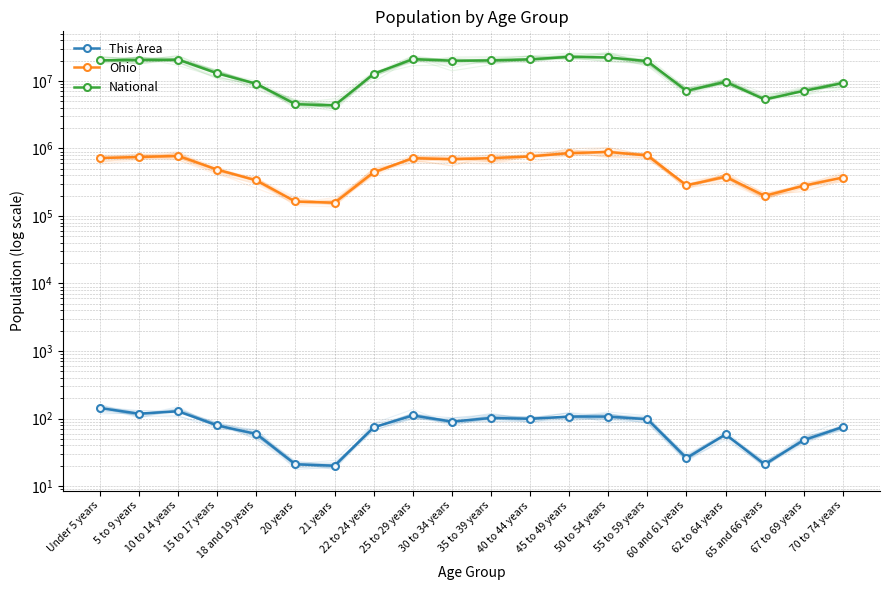

At which label does Ohio reach its peak?

50 to 54 years